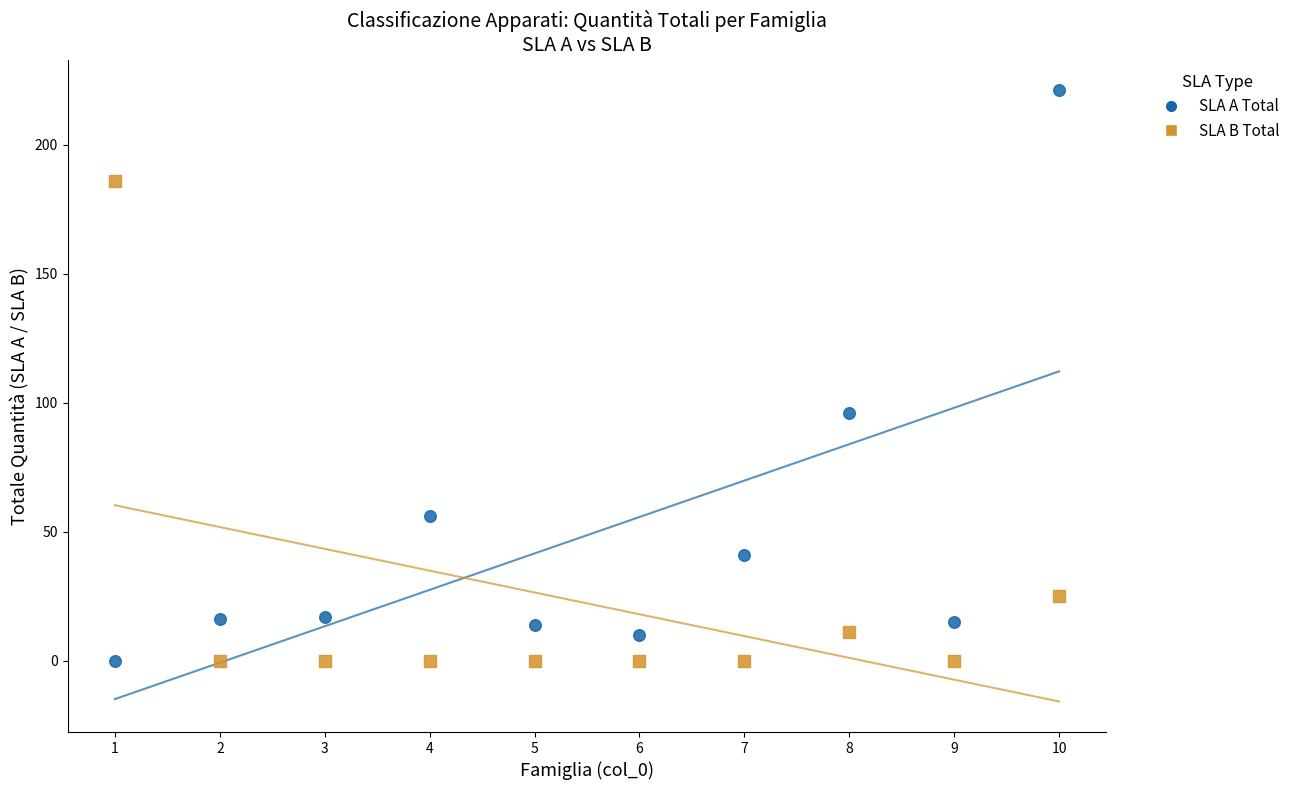

In the SLA B Total series, what Y value is closest to 93?

25